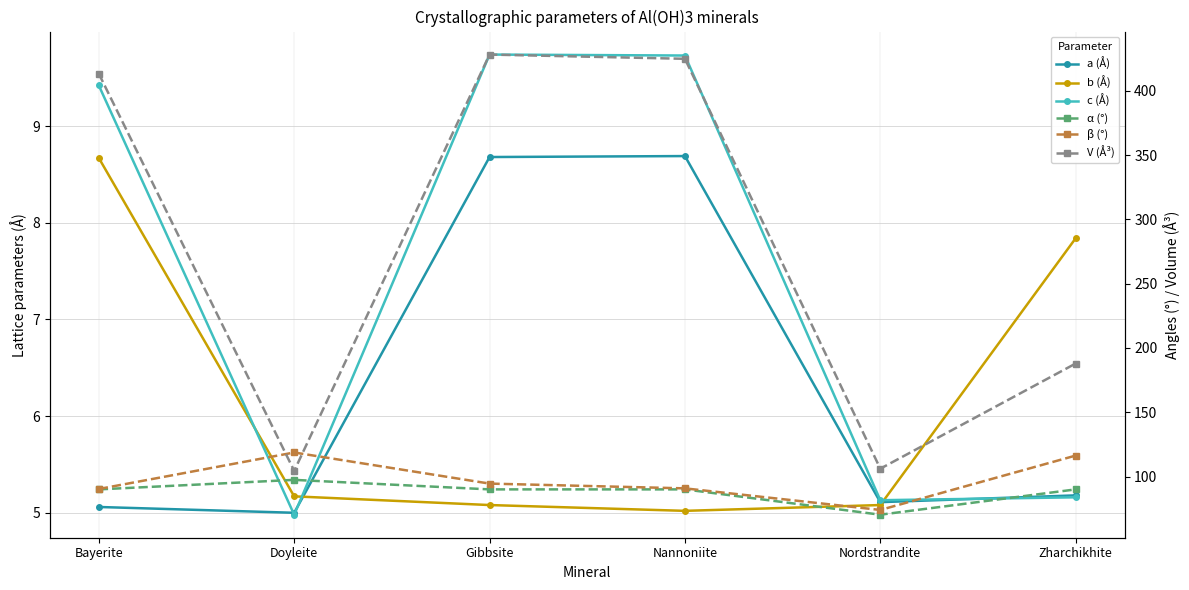

True or false: c (Å) and β (°) cross at least once.

False